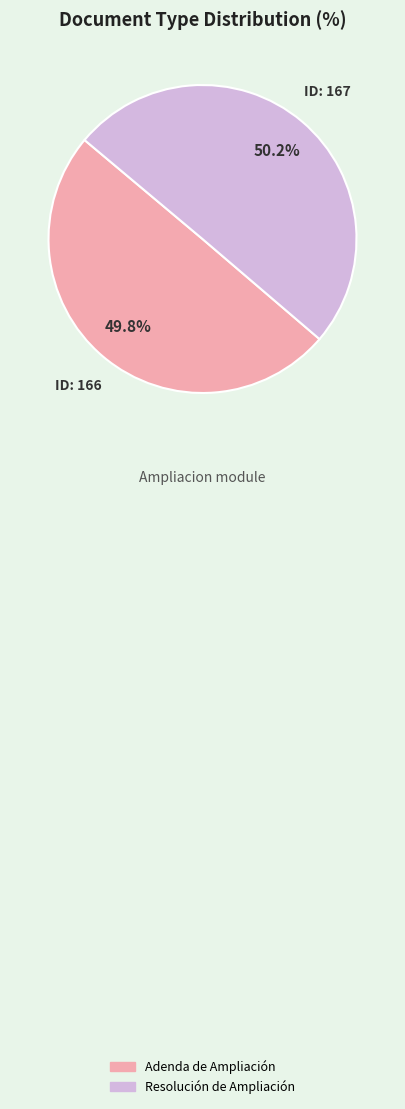

Is it true that Resolución de Ampliación is 57% of the pie?

False